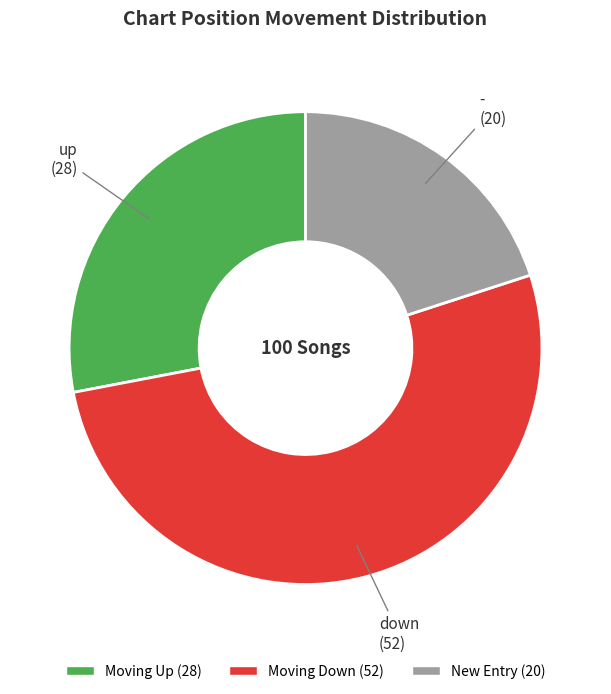

How many slices are in this pie chart?

3